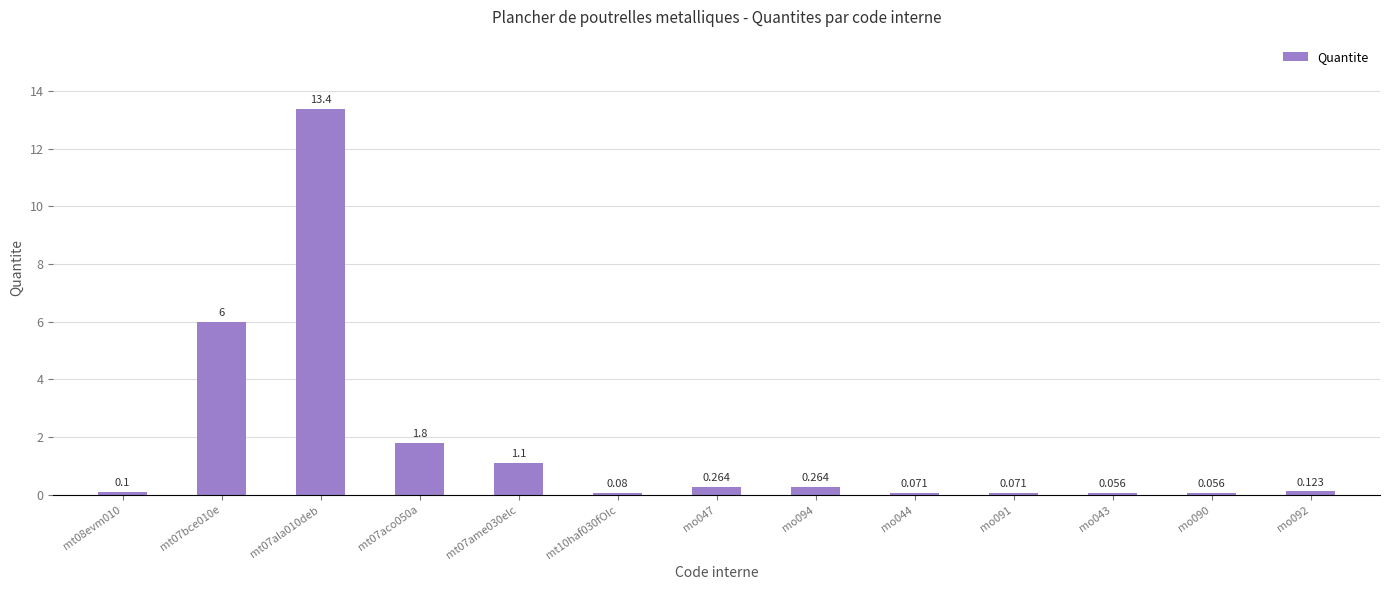

Does the chart contain any negative values?

No